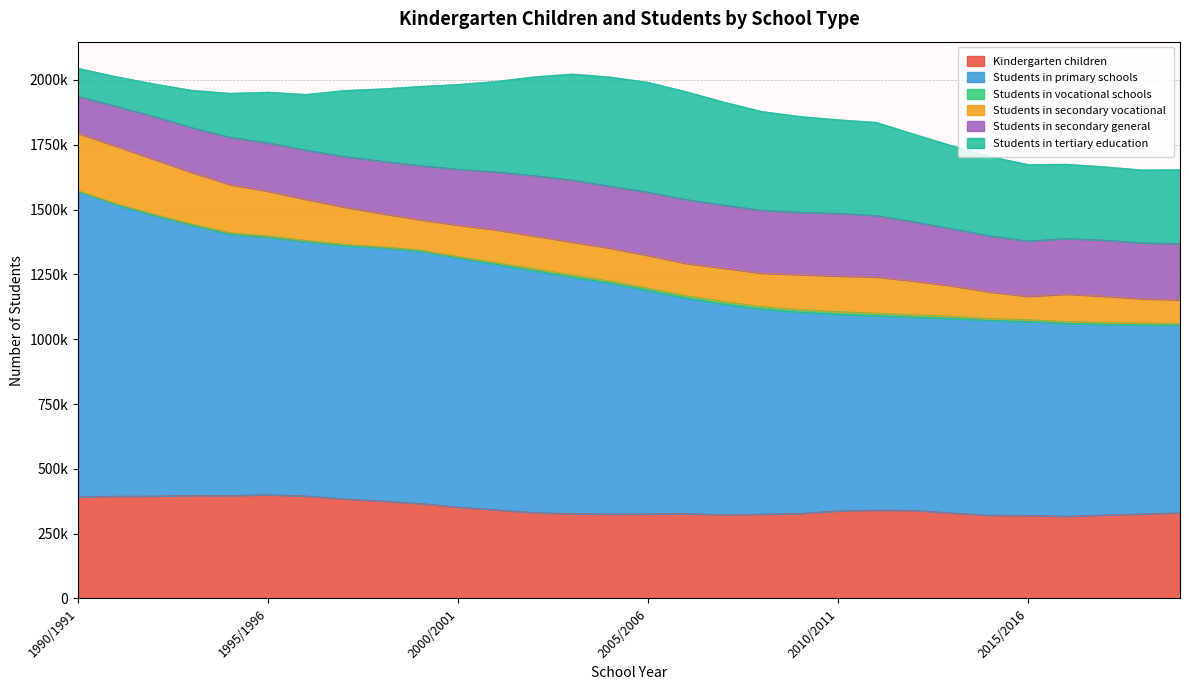

True or false: Students in primary schools and Kindergarten children cross at least once.

False